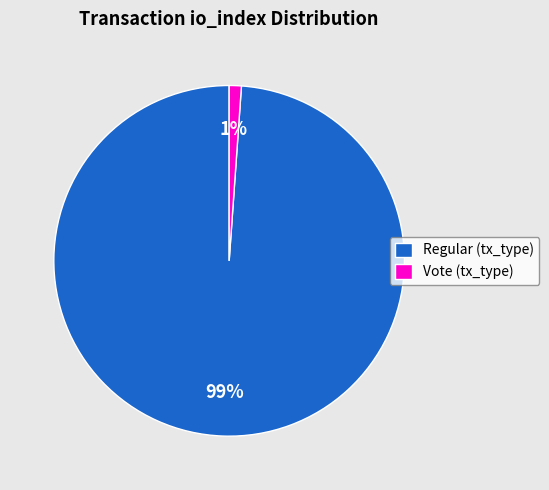

To the nearest percent, what is the average slice percentage?

50%